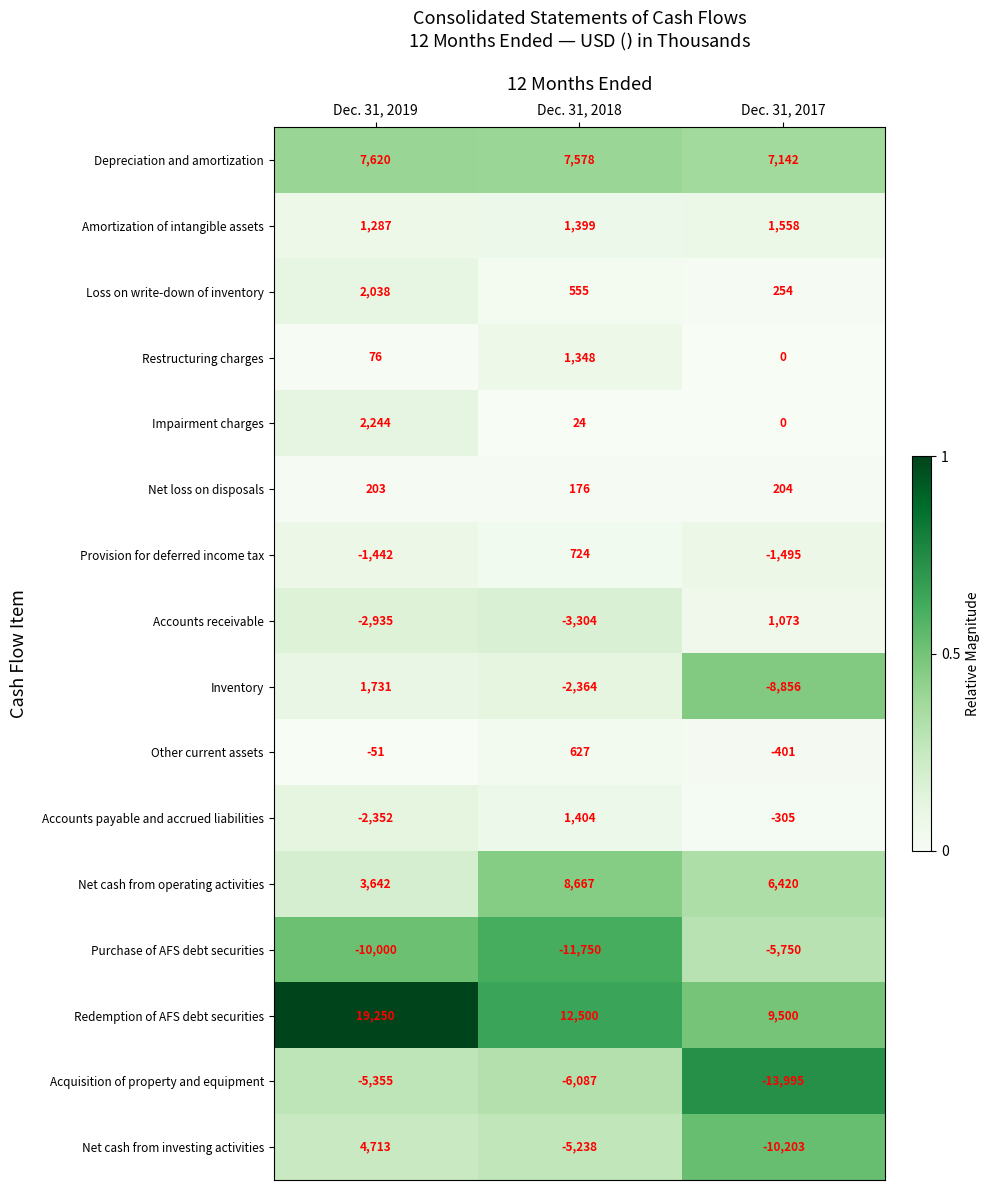

At which category is the sum across all series the highest?

Dec. 31, 2019